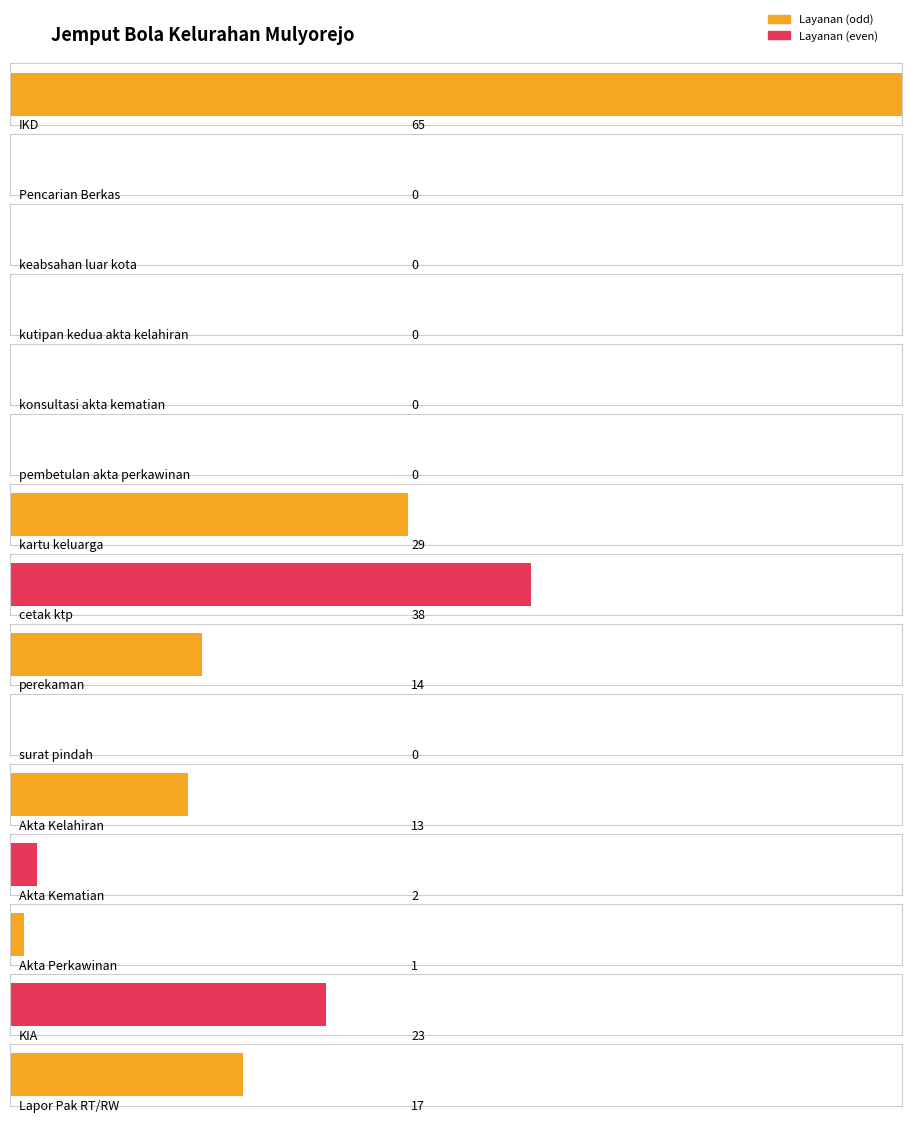

The value at surat pindah is 0. True or false?

True